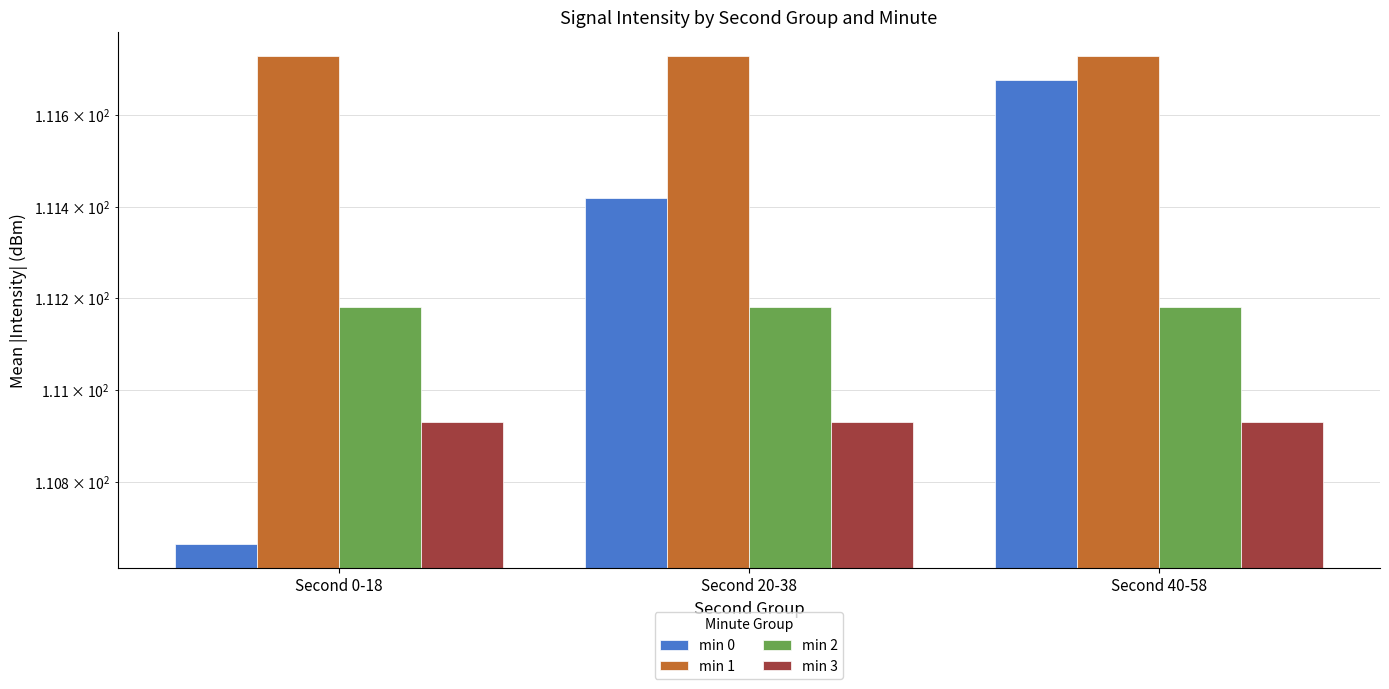

Rank the series at Second 0-18 from highest to lowest value.

min 1, min 2, min 3, min 0